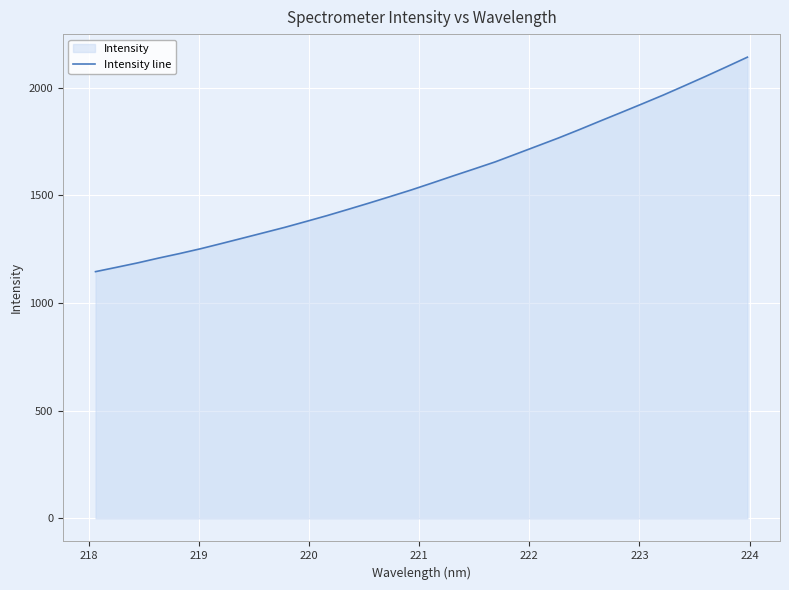

How many distinct data groups are displayed?

1